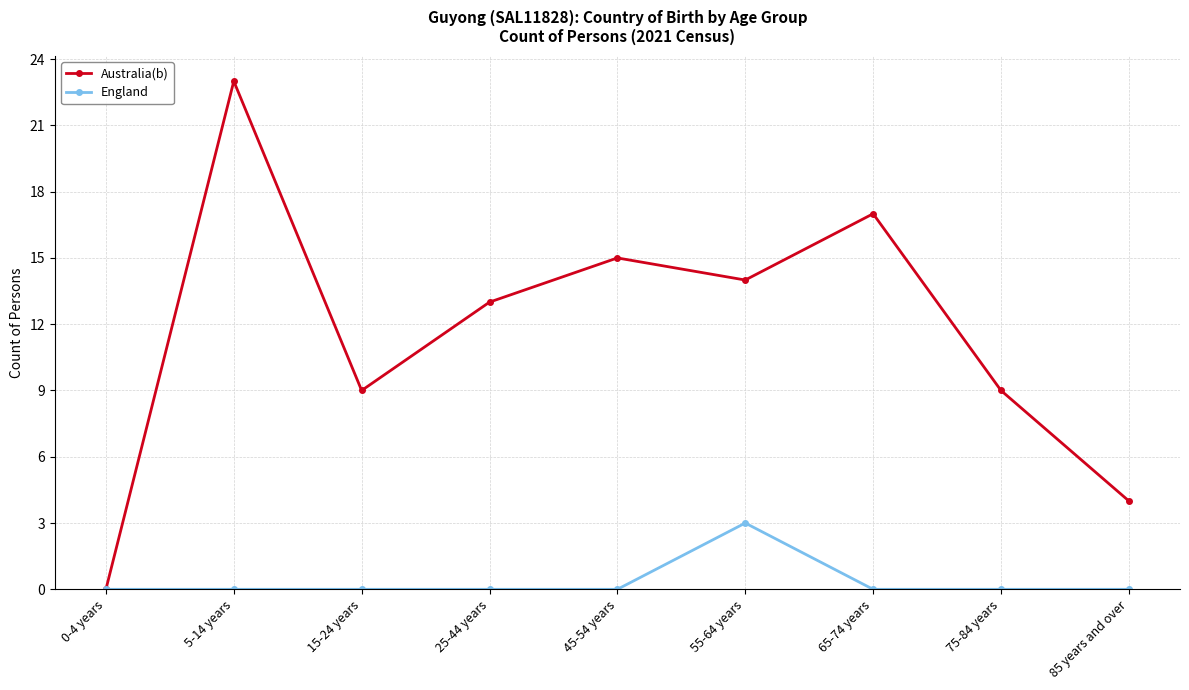

What is the maximum value for Australia(b)?

23